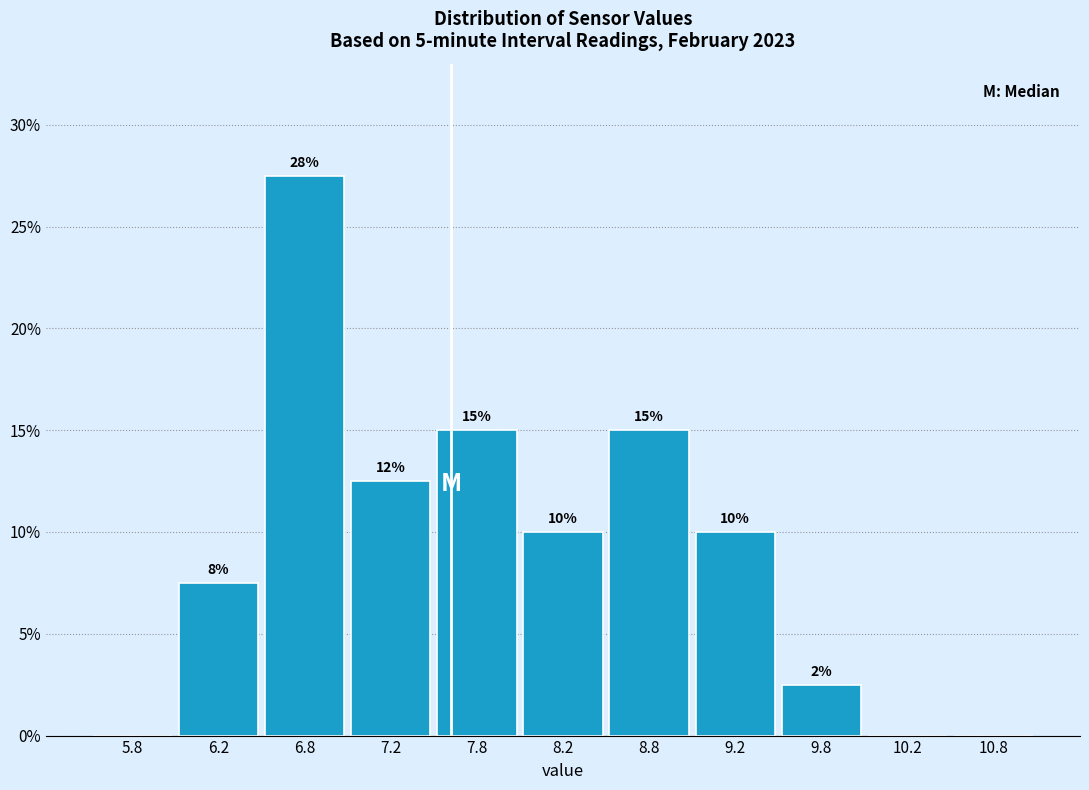

Over which range of the x-axis is the bar tallest?

6.5 to 7.0